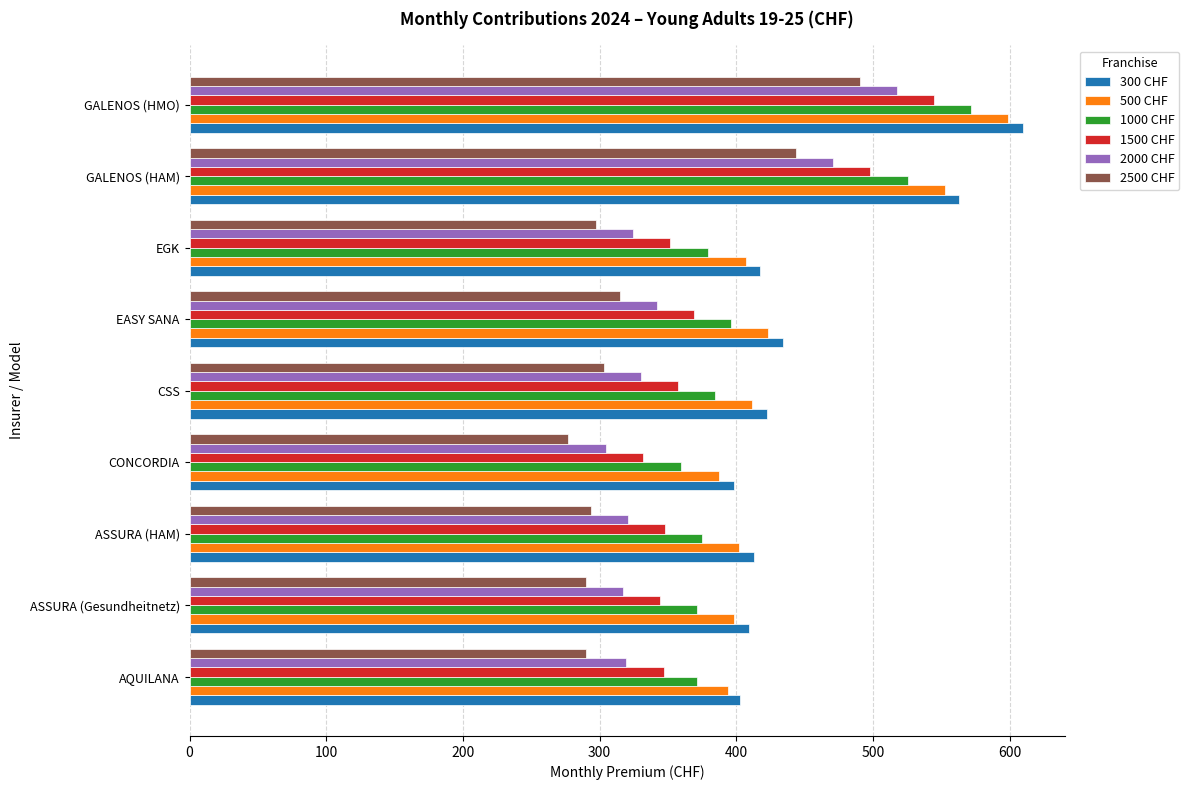

How many data points in 2500 CHF are less than 297?

4